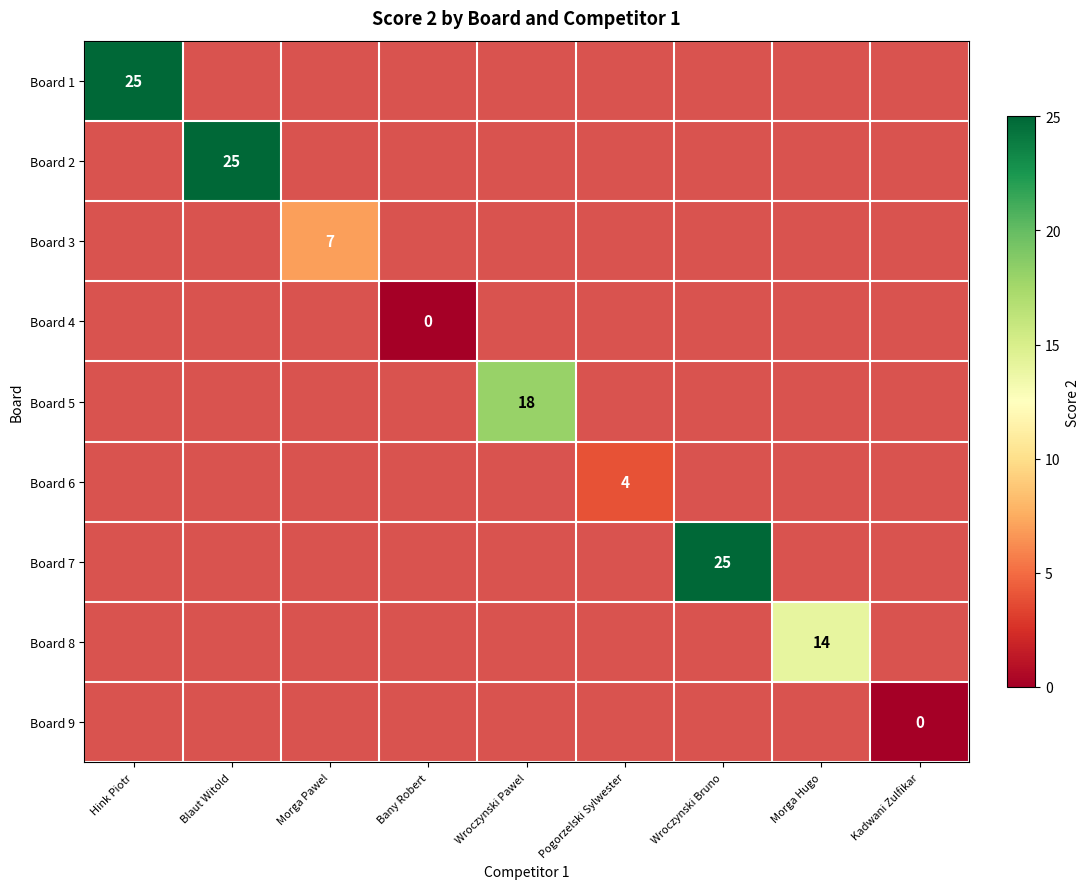

The Board 8 series shows 19 at Morga Hugo. True or false?

False